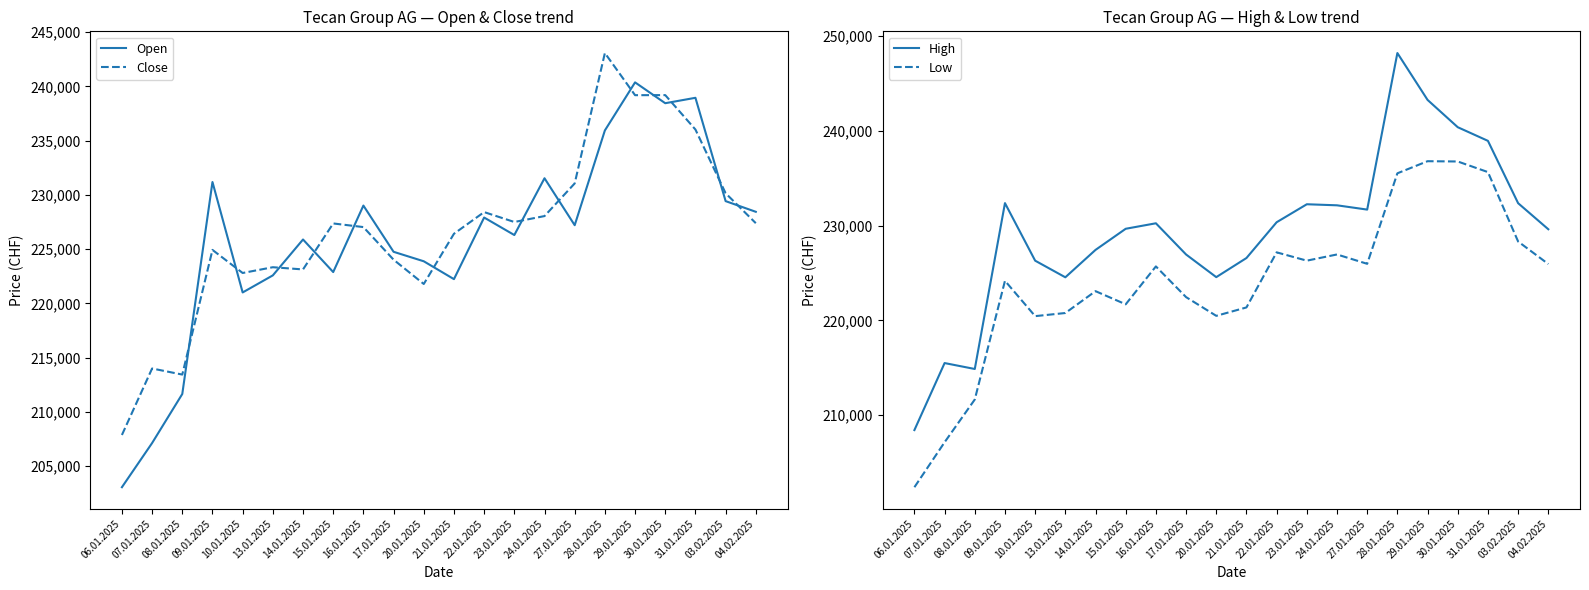

What is the smallest value displayed?

202393